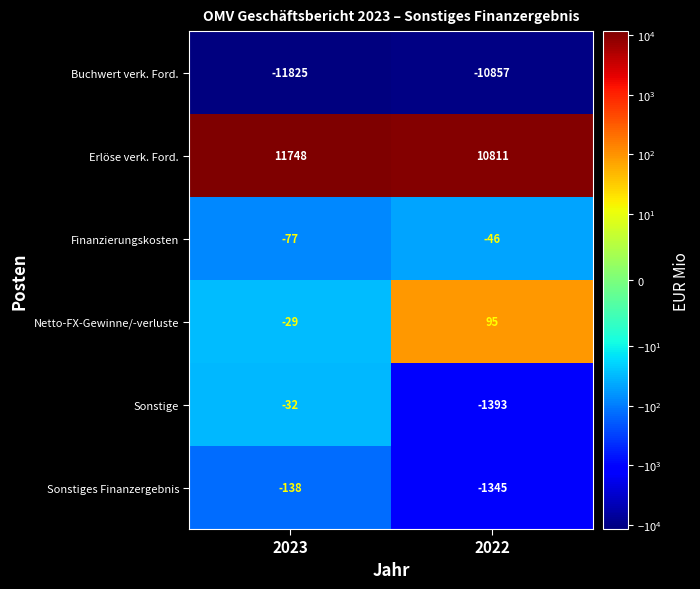

What is the sum of the Sonstige values at 2023 and 2022?

-1425